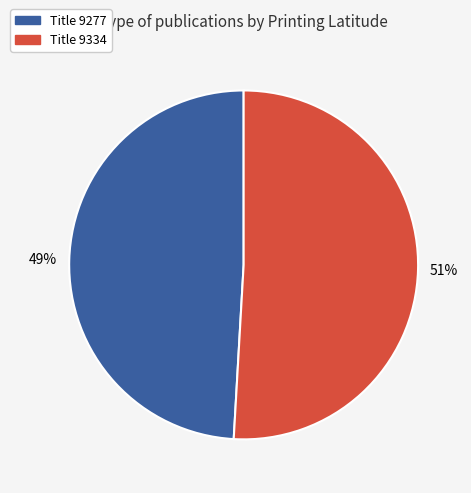

Is there a majority slice in this chart?

Yes